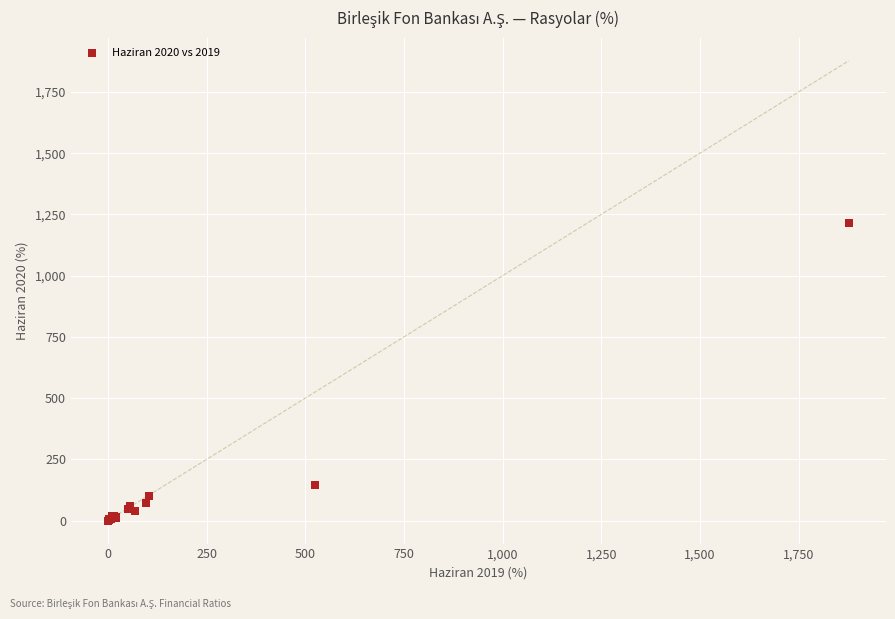

What Y value in the scatter plot is closest to 608?

145.1